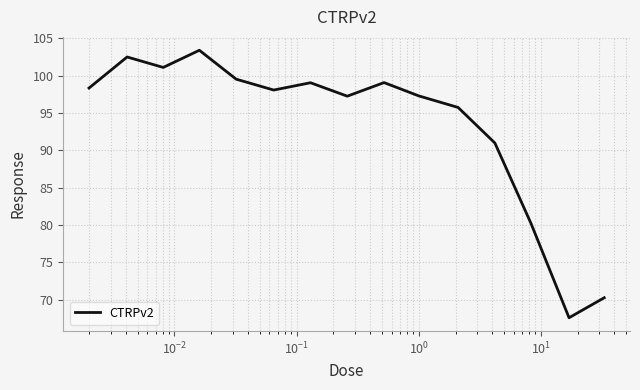

What is the greatest value displayed?

103.4